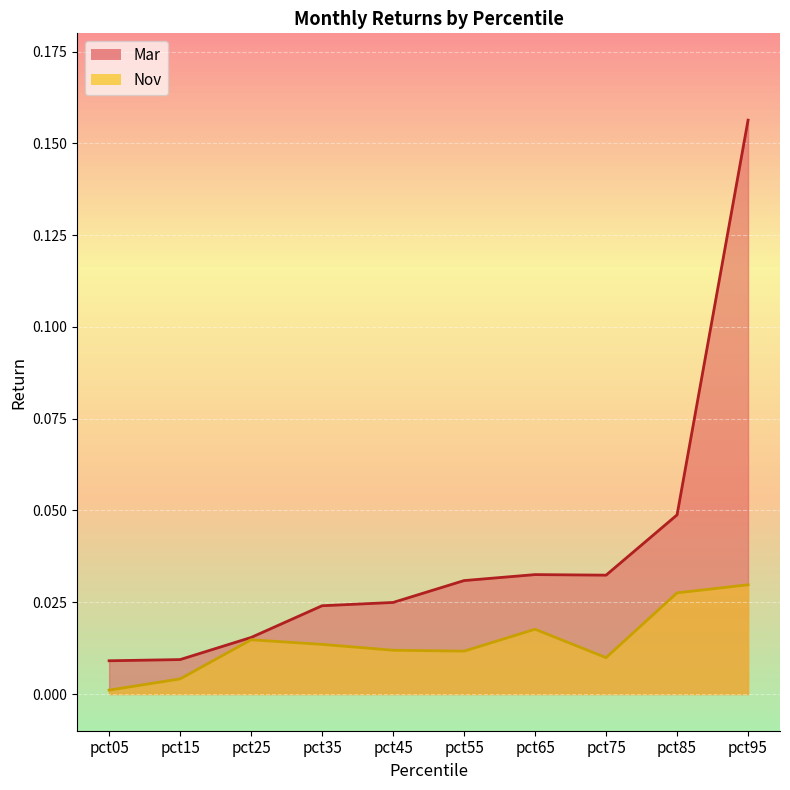

The value of Nov at pct05 is 0.0. True or false?

True